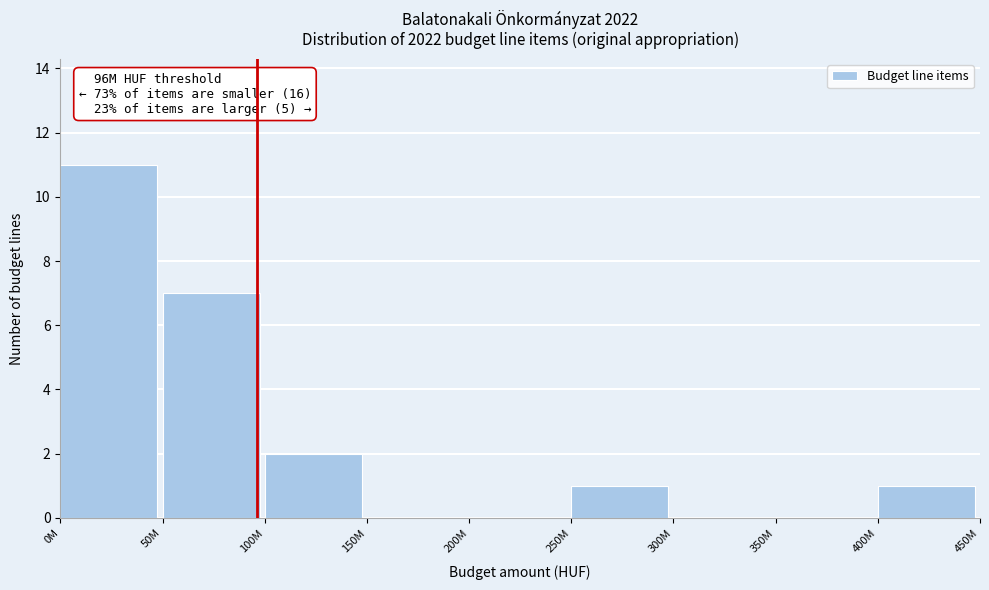

Reading left to right, list all the values displayed in this chart.

0M=11	50M=7	100M=2	150M=0	200M=0	250M=1	300M=0	350M=0	400M=1